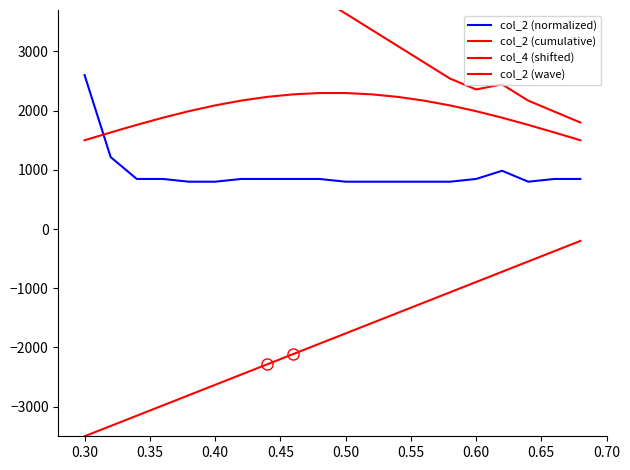

In col_2 (normalized), how many points are lower than both neighbors (excluding endpoints)?

1